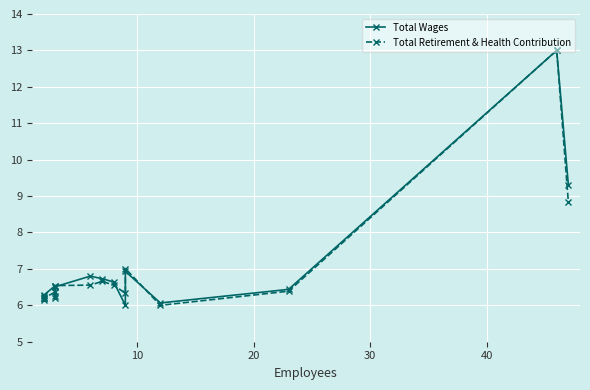

Which series has the largest total across all categories?

Total Wages